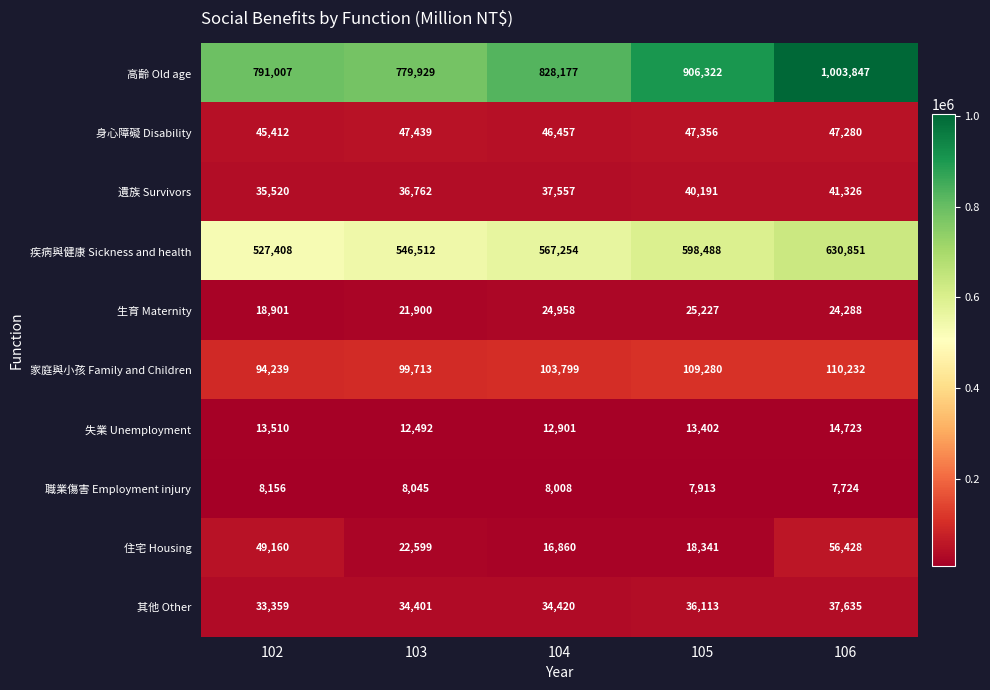

Which series changed the most between 104 and 106?

高齡 Old age